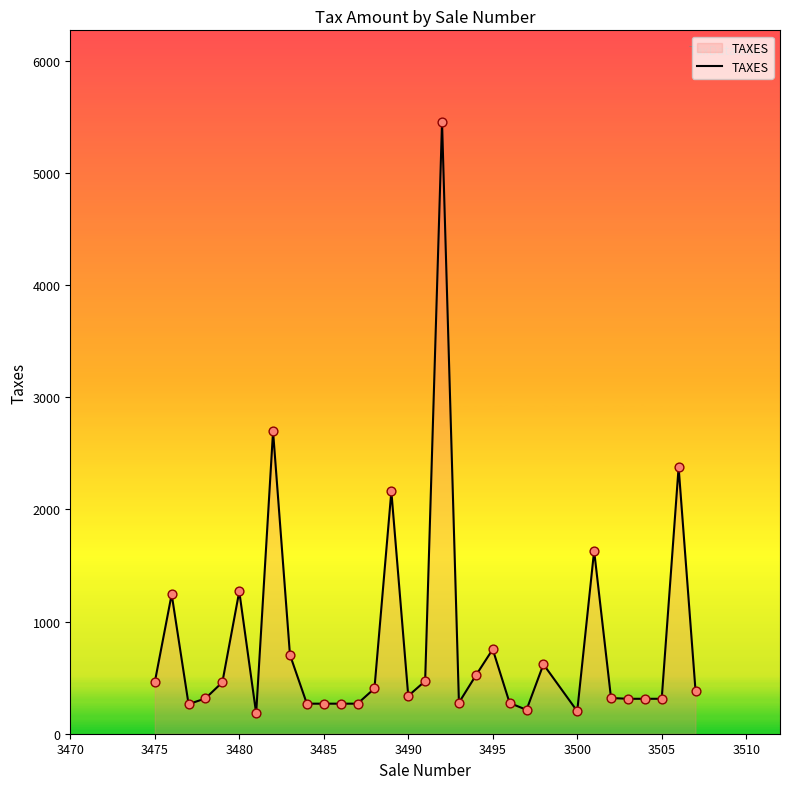

What is the maximum value shown in the chart?

5454.0